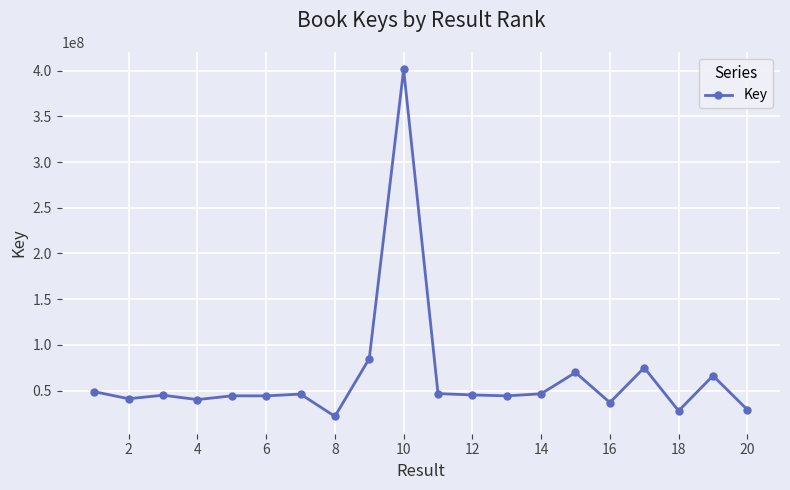

What is the minimum value shown in the chart?

21837632